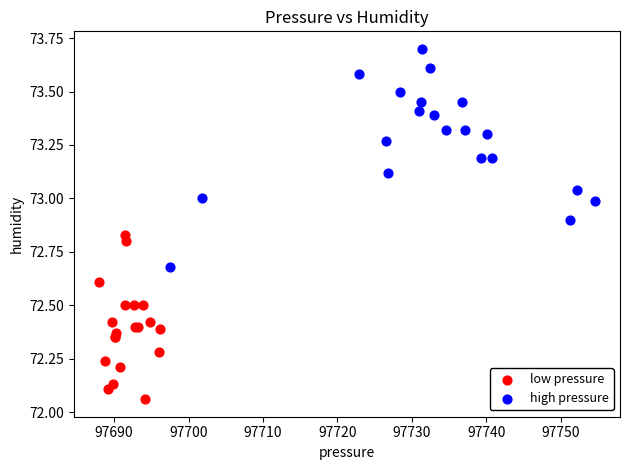

Which series contains the lowest Y value?

low pressure